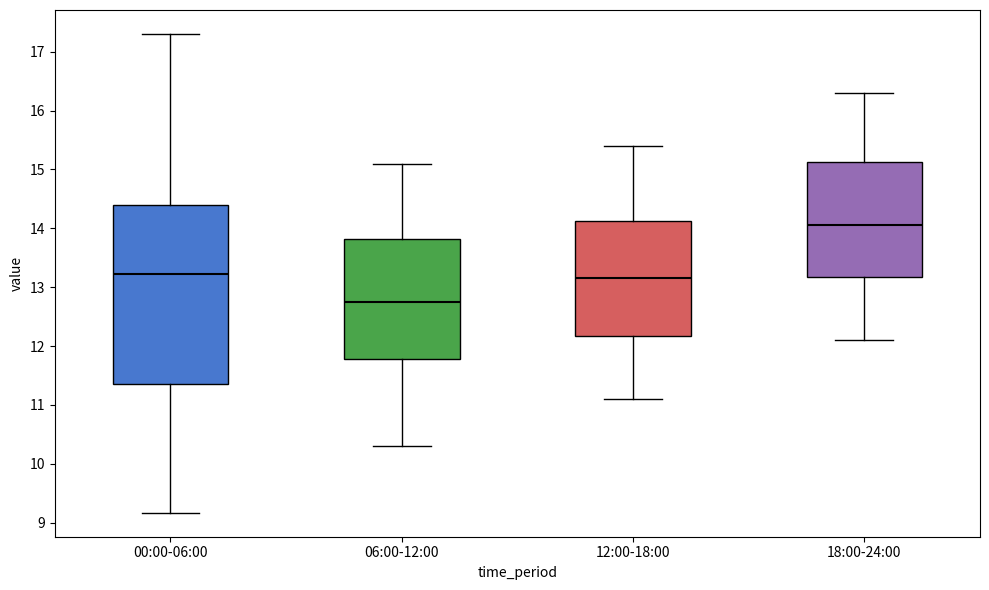

Where does the median line of the box for 12:00-18:00 sit on the y-axis? The values are not printed on the chart, so give them approximately, as read against the axis.

13.2